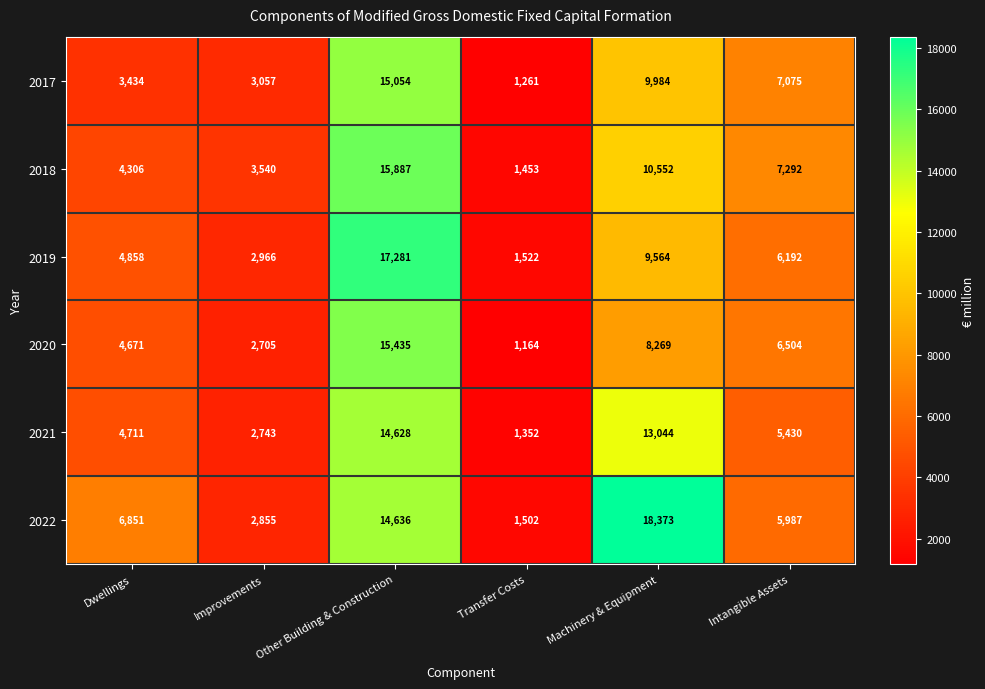

True or false: 2020 has a value of 6504 at Intangible Assets.

True